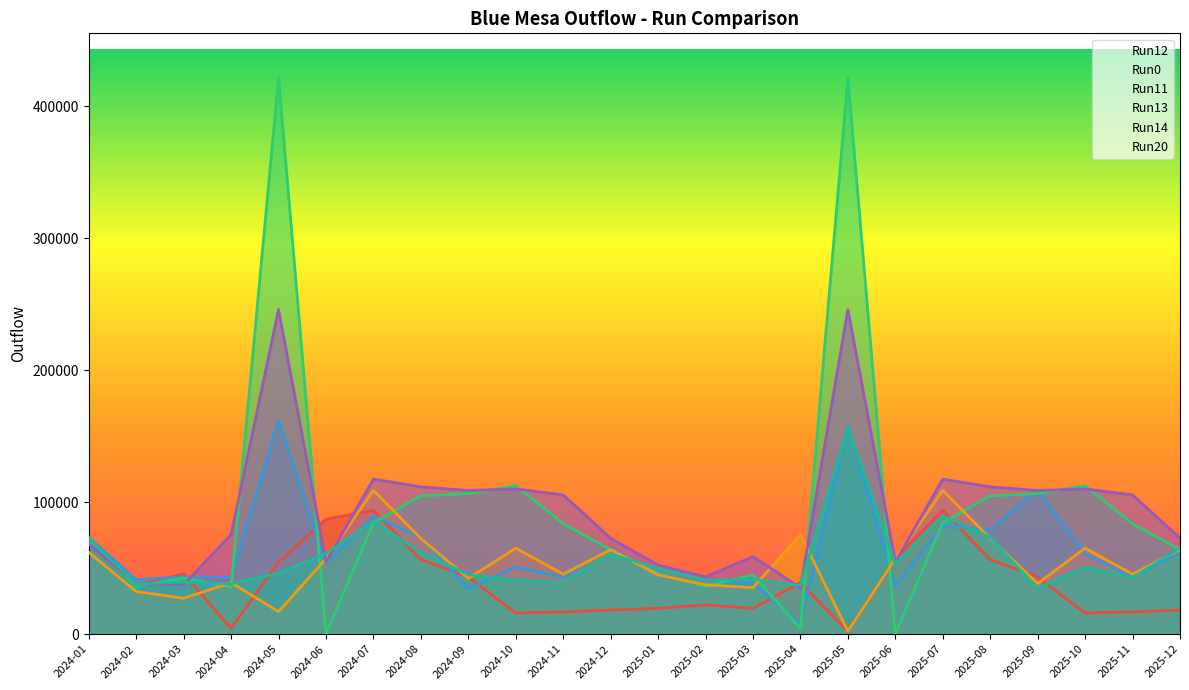

How many data points in Run12 are above 39010?

11